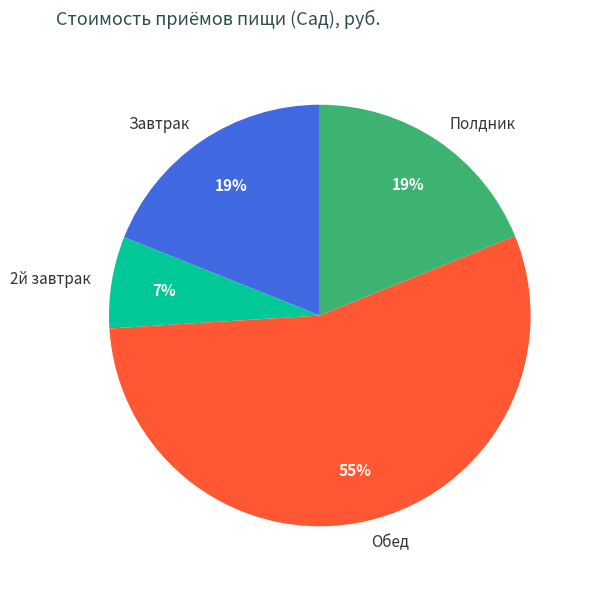

To the nearest percent, what is the difference between the Полдник and 2й завтрак slice percentages?

12%